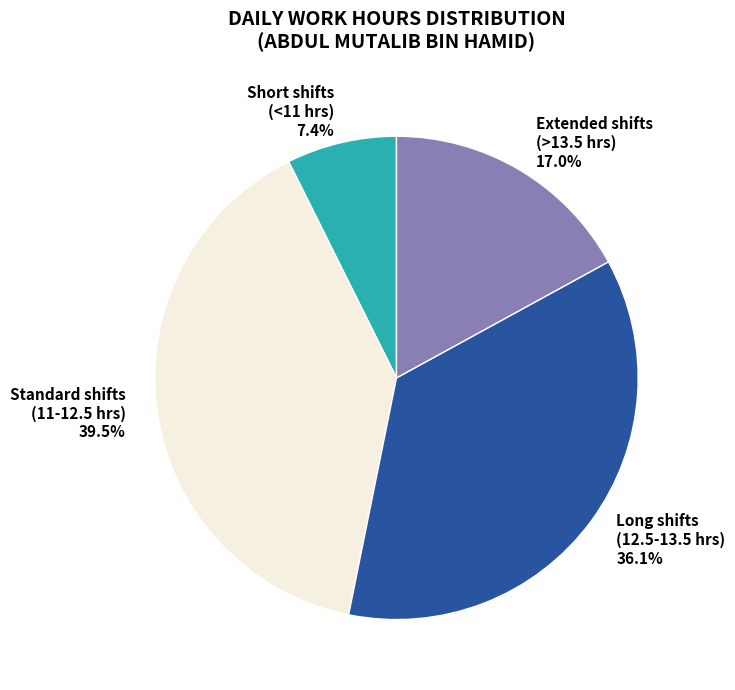

What is the total percentage of Long shifts (12.5-13.5 hrs) and Short shifts (<11 hrs)?

43.5%